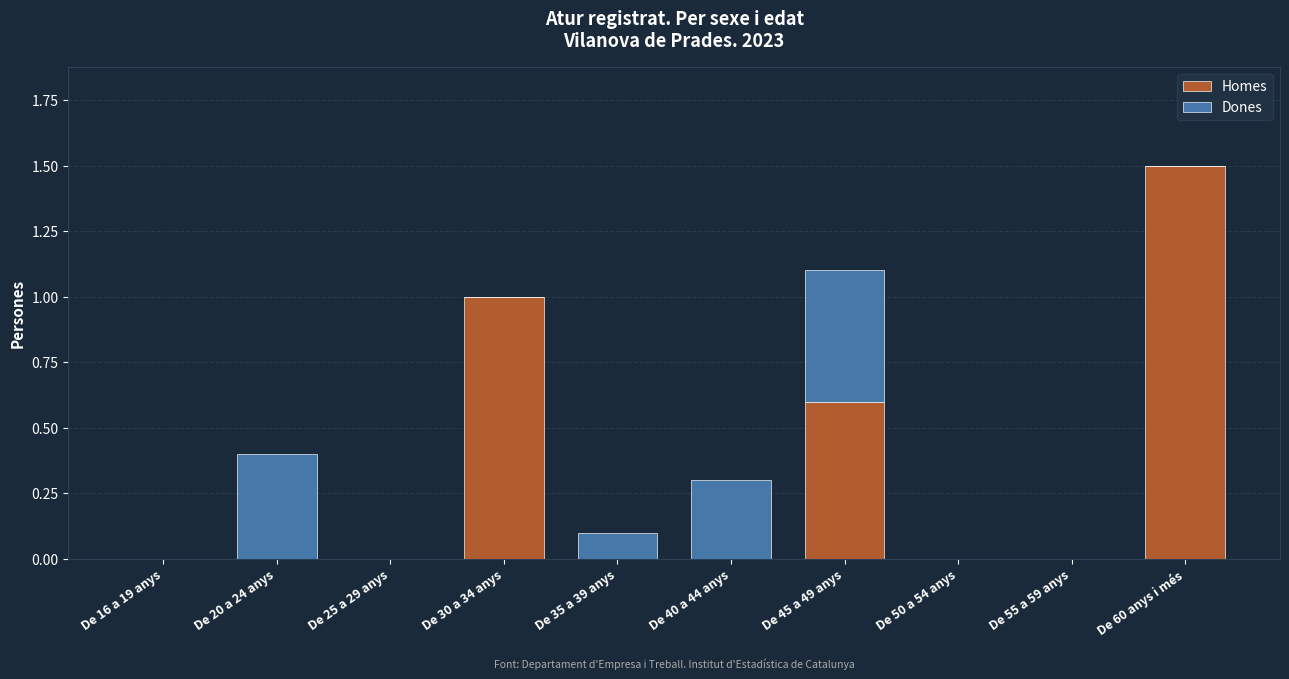

At which category is the sum across all series the highest?

De 60 anys i més